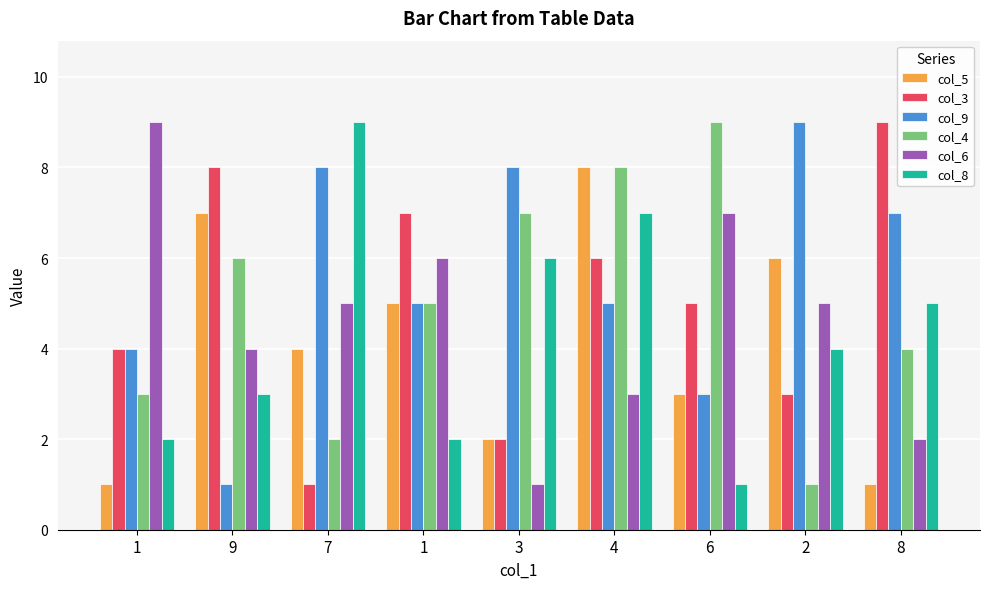

At which category is the sum across all series the highest?

4